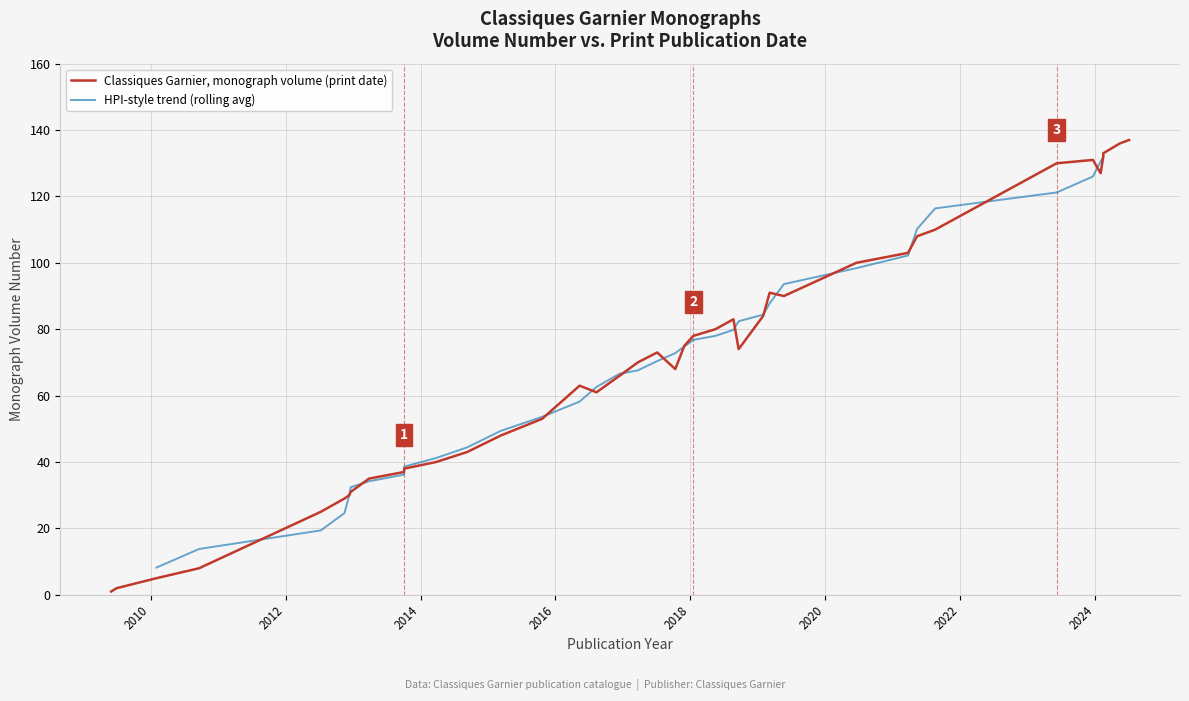

What is the value of the 4th point from the left?

8